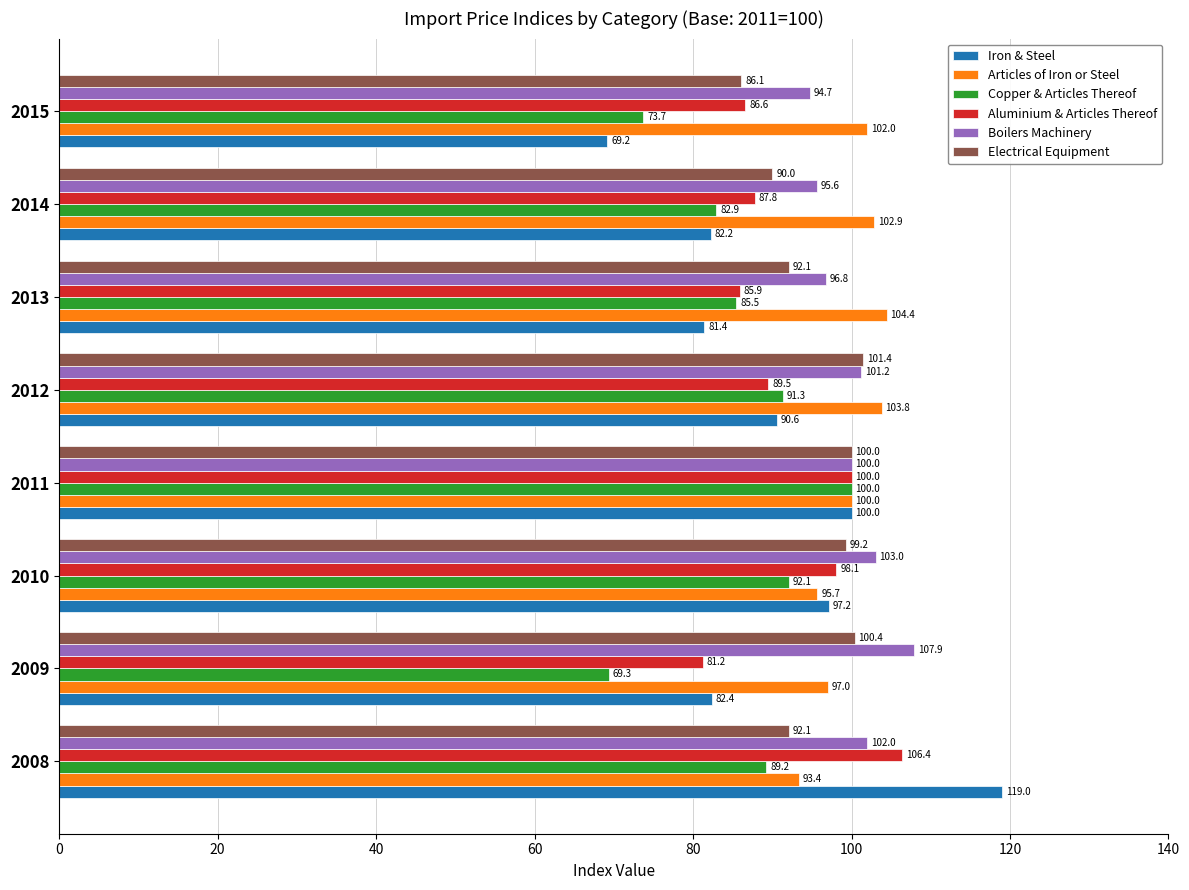

Is it true that Electrical Equipment equals 86.1 at 2015?

True